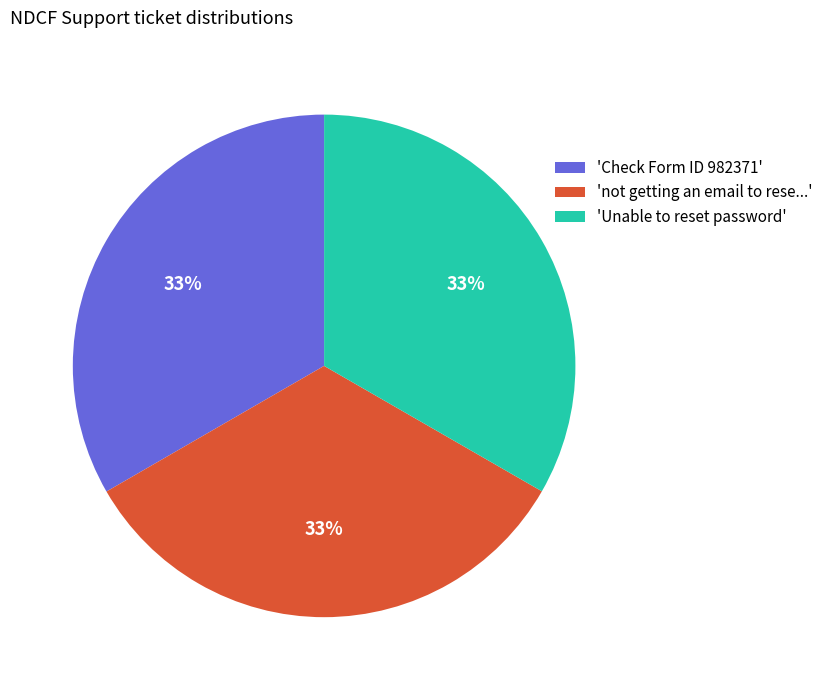

What is the ratio of the value at 'Unable to reset password' to the value at 'not getting an email to rese...'?

1.0